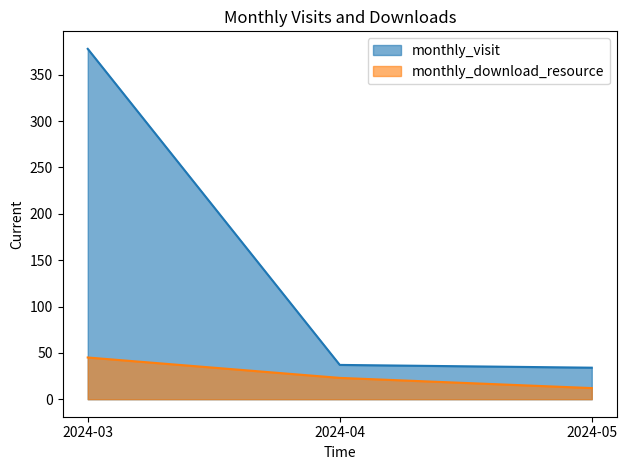

Rank the series by their average value, from highest to lowest.

monthly_visit, monthly_download_resource